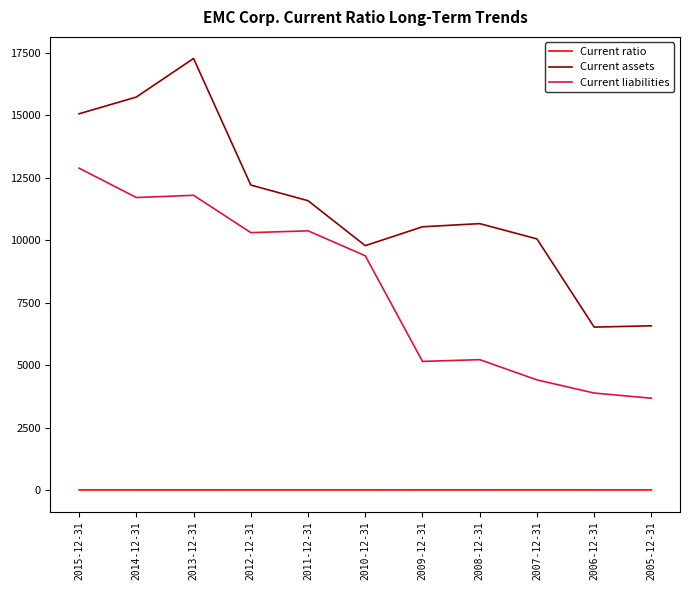

What position from the right is 2012-12-31?

8